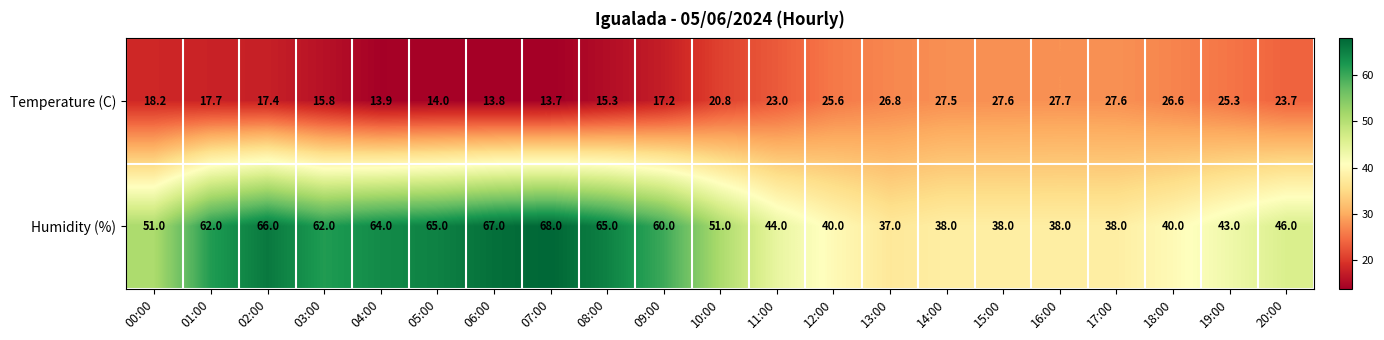

What is the difference between the Temperature (C) values at 05:00 and 11:00?

9.0